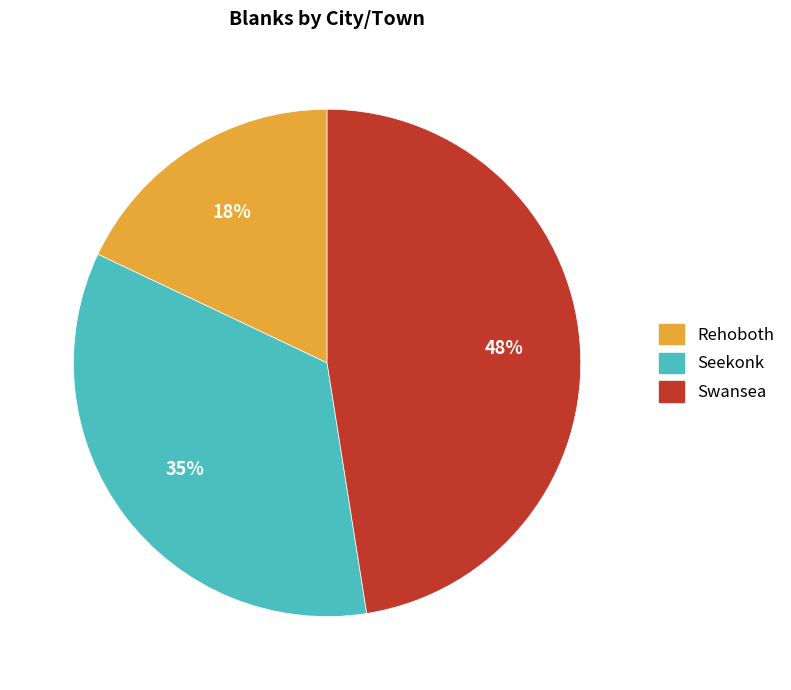

Which category has the biggest portion of the pie?

Swansea